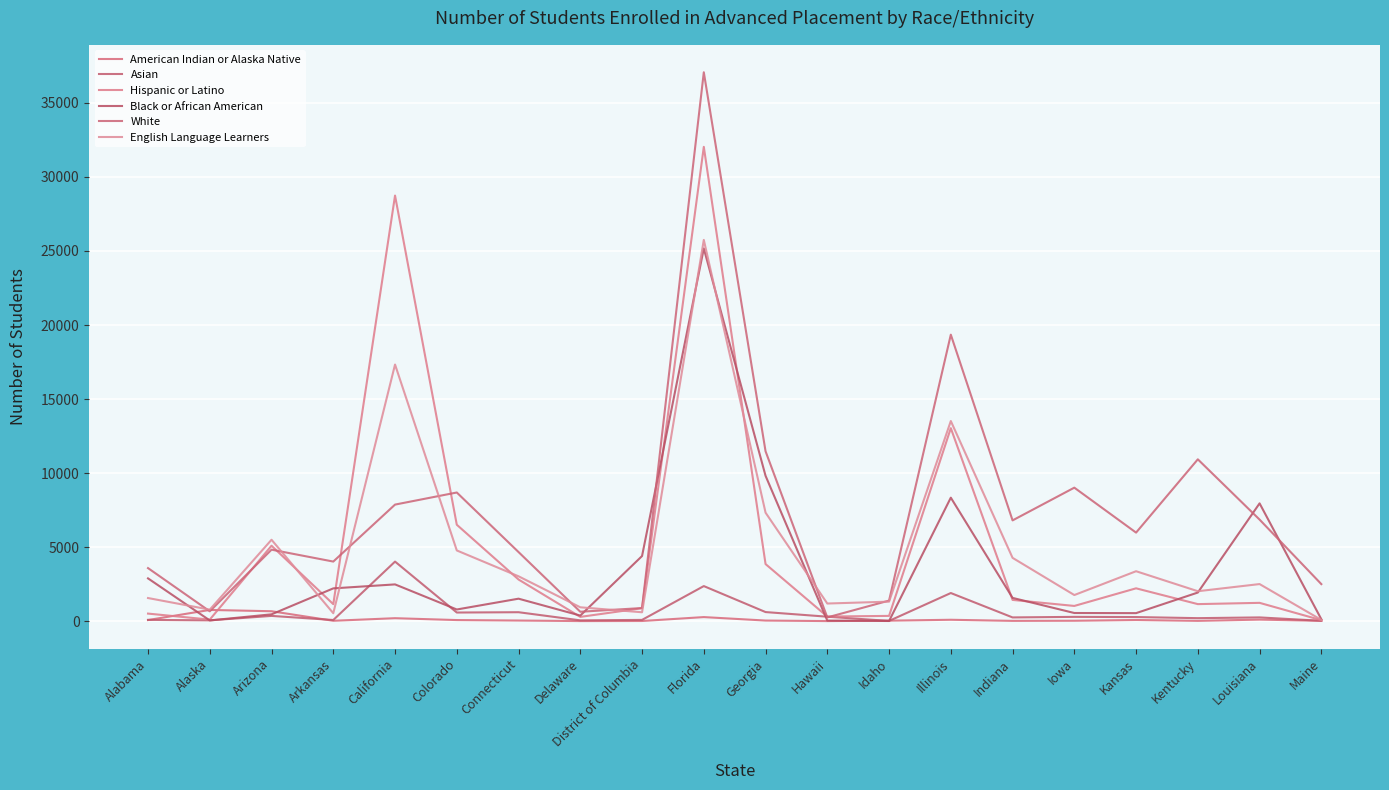

How many interior local peaks does the American Indian or Alaska Native series have?

6